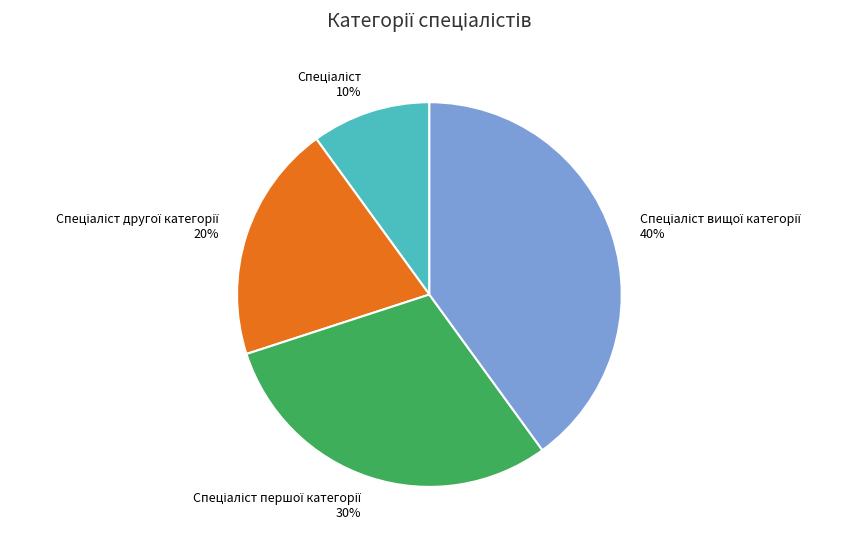

Count the number of slices in the pie.

4